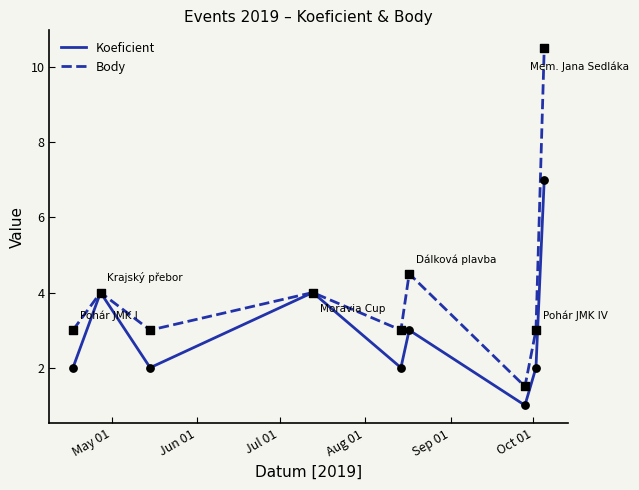

Which series has the largest range (max minus min)?

Body